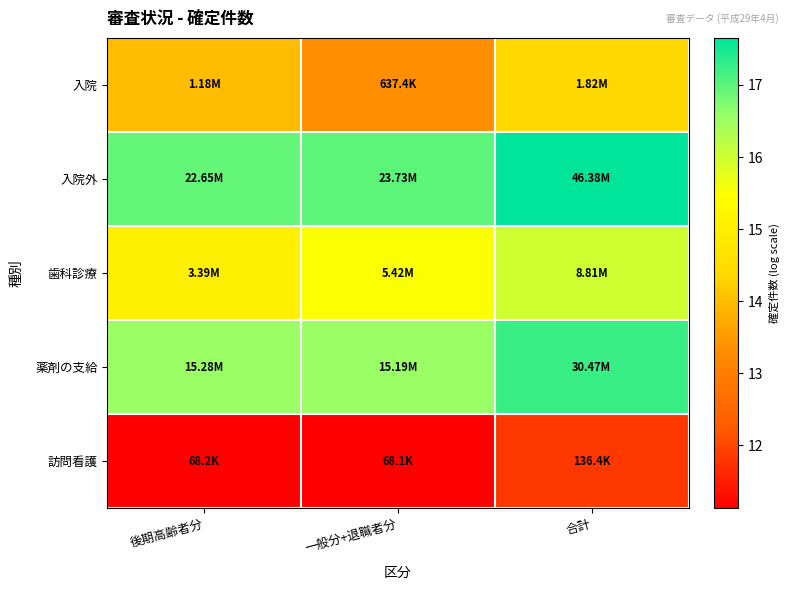

Rank the series by their maximum value, from lowest to highest.

訪問看護, 入院, 歯科診療, 薬剤の支給, 入院外